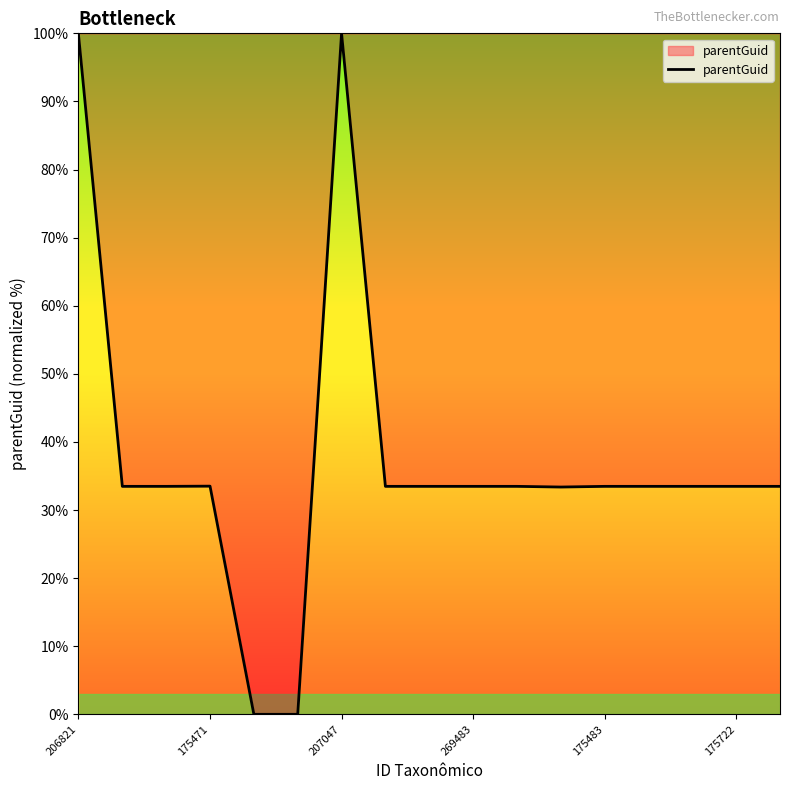

What is the difference between the maximum and minimum values?

100.0